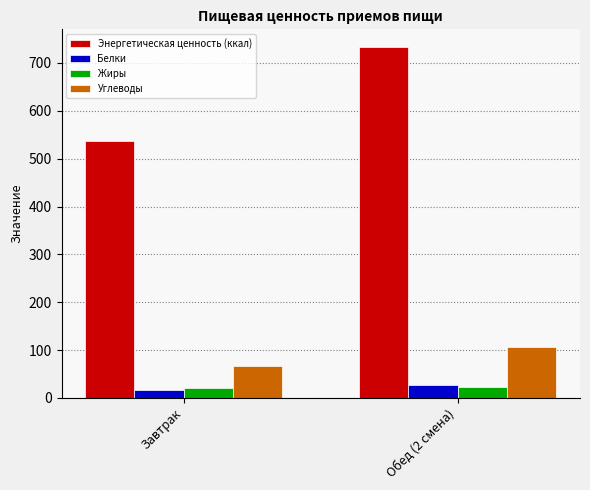

At which category does the chart reach its minimum across all series?

Завтрак